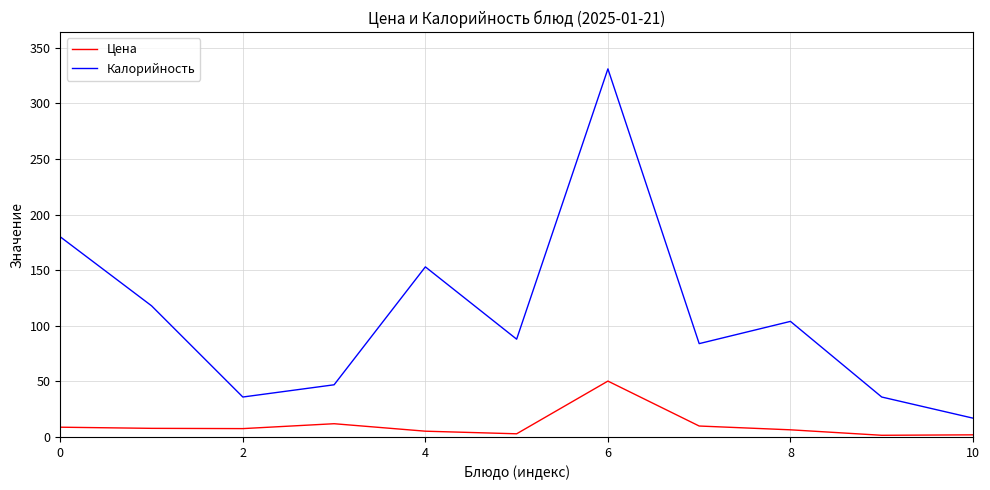

Rank the series by their average value, from lowest to highest.

Цена, Калорийность